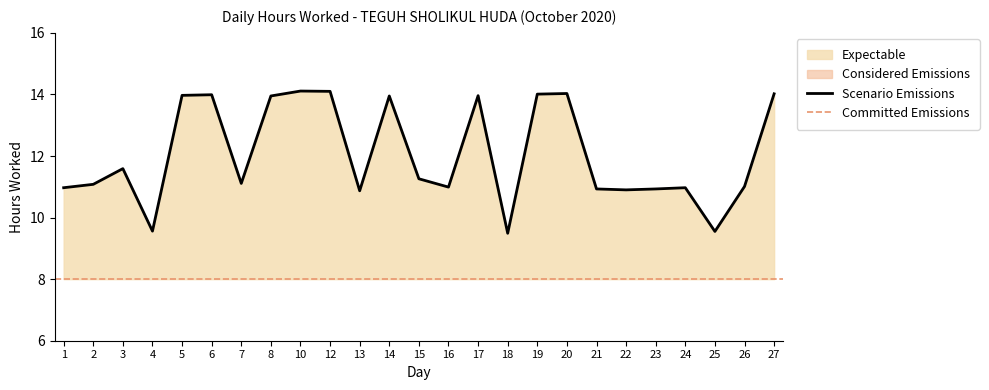

Between 19 and 4, which is larger?

19